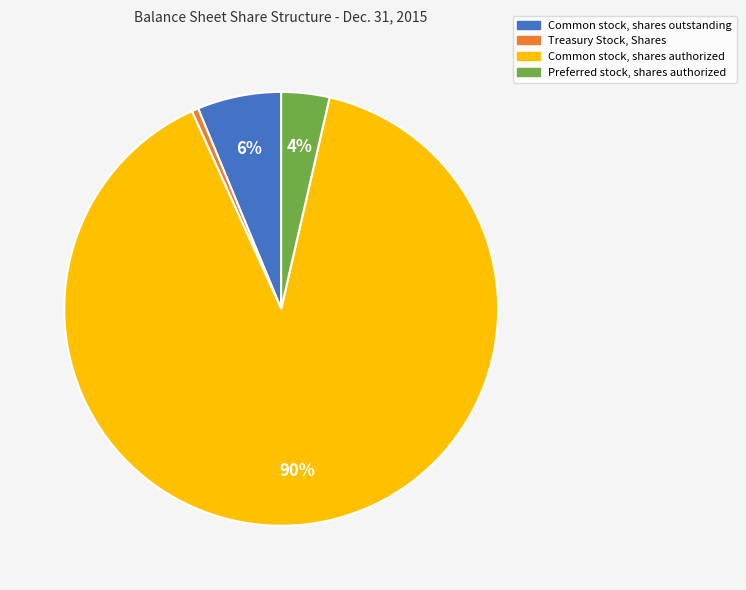

To the nearest percent, what is the difference between the Common stock, shares outstanding and Treasury Stock, Shares slice percentages?

6%